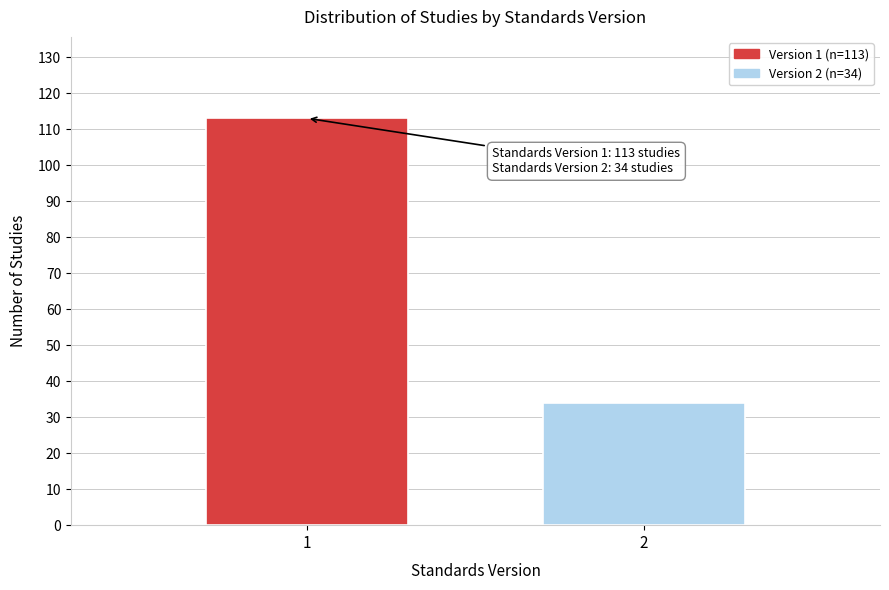

Reading left to right, what are all the values shown in this chart?

113	34